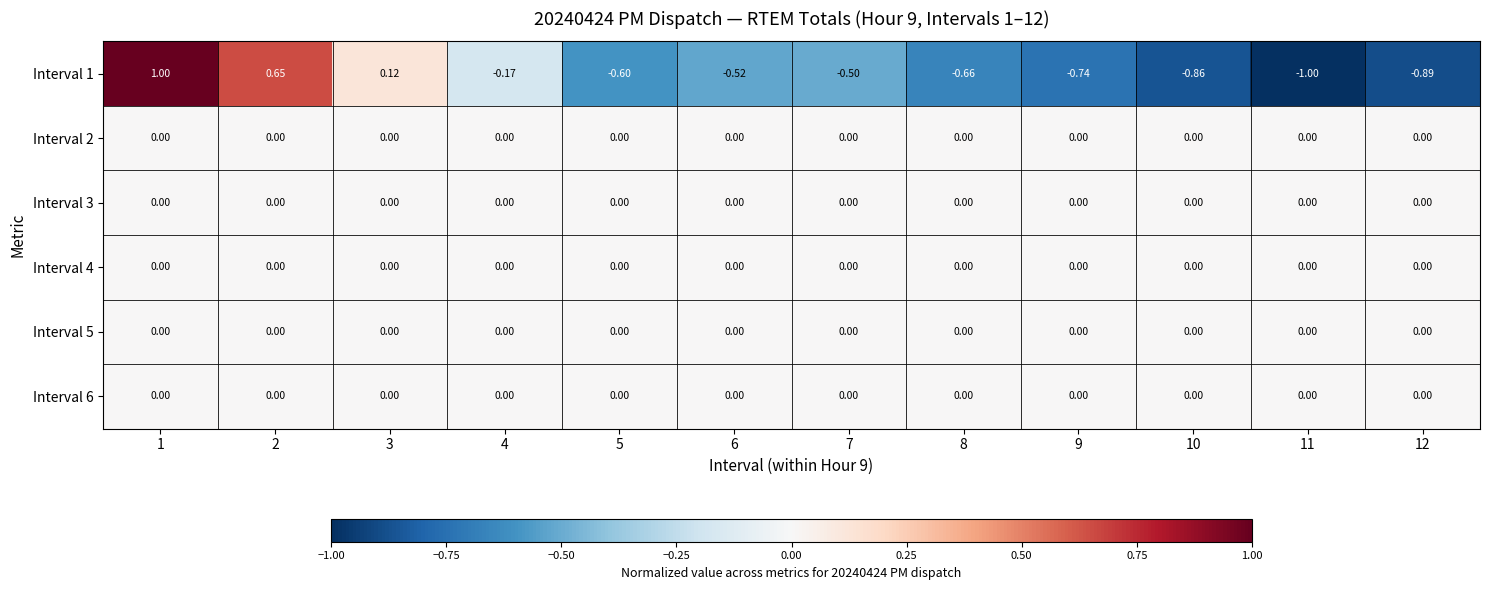

Is the value of Interval 4 at 10 greater than the value of Interval 1 at 10?

Yes